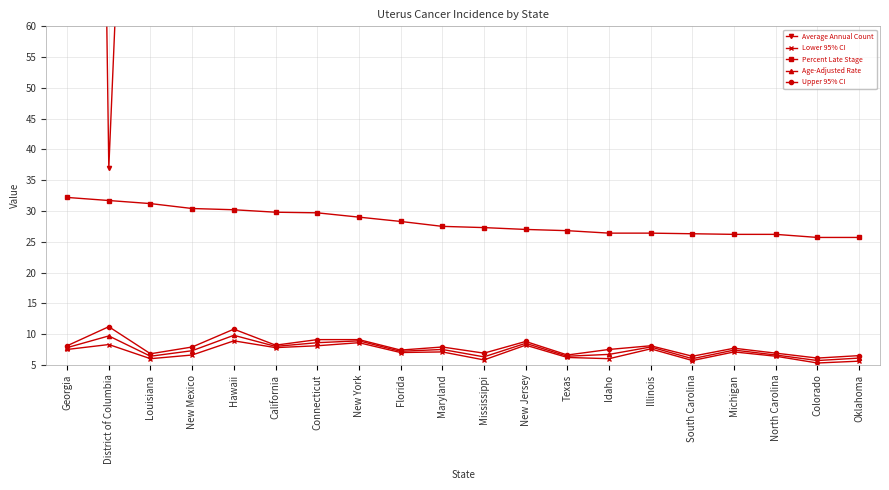

In Age-Adjusted Rate, how many points are lower than both neighbors (excluding endpoints)?

7